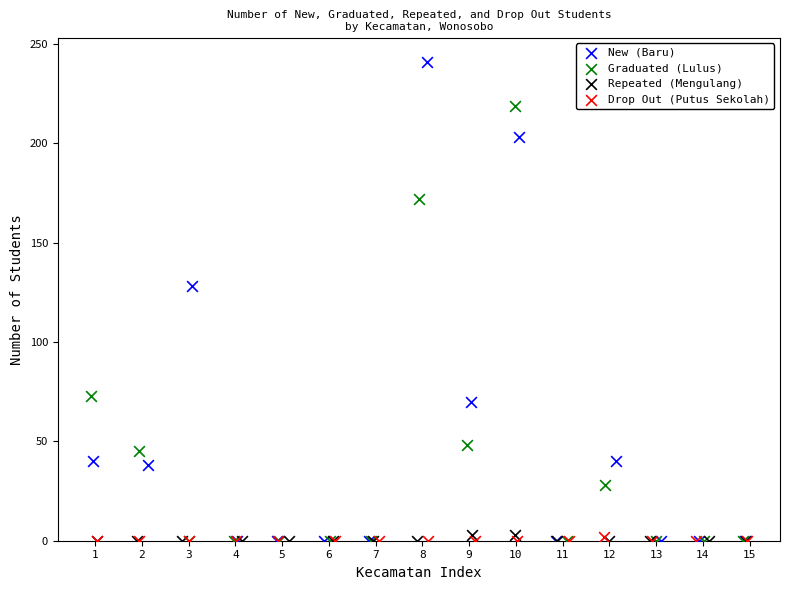

Which series contains the highest Y value?

New (Baru)